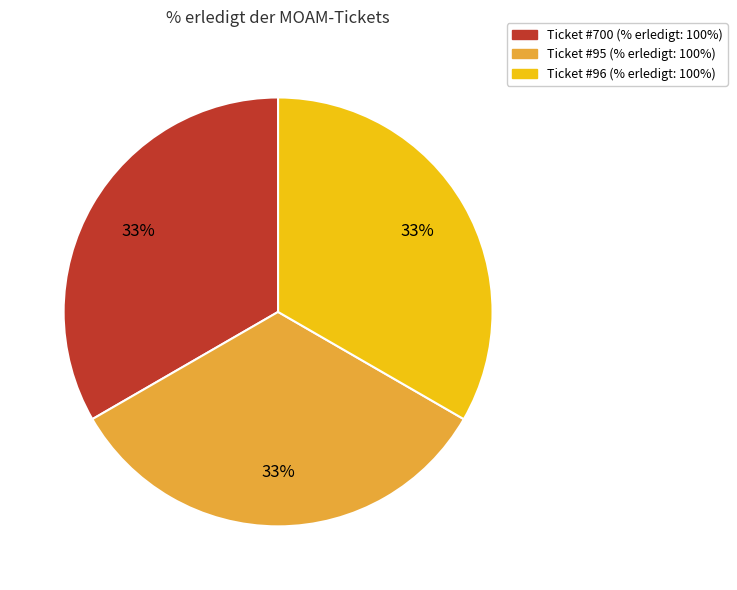

To the nearest percent, what is the average slice percentage?

33%